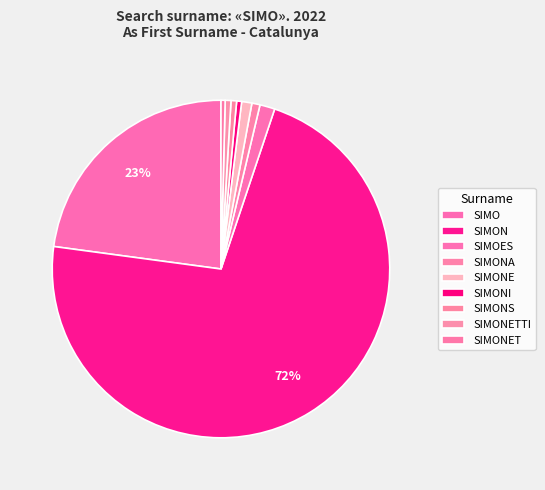

To the nearest percent, what is the combined percentage of SIMONET and SIMON?

72%